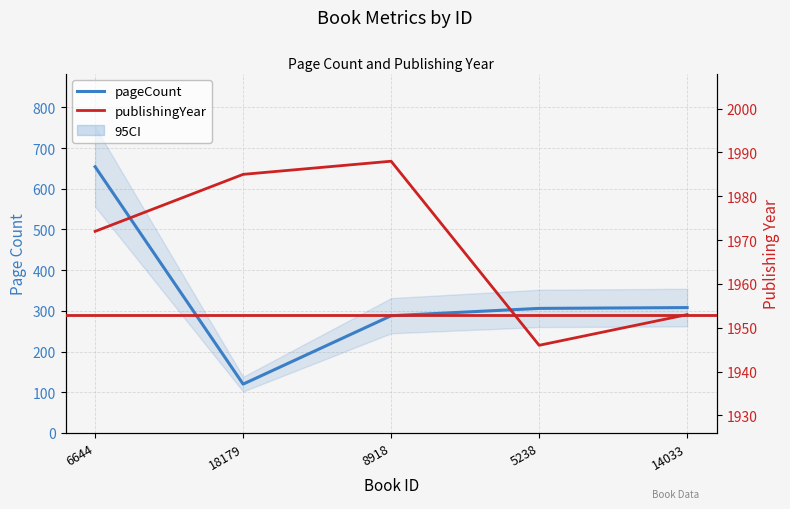

How many distinct data groups are displayed?

2